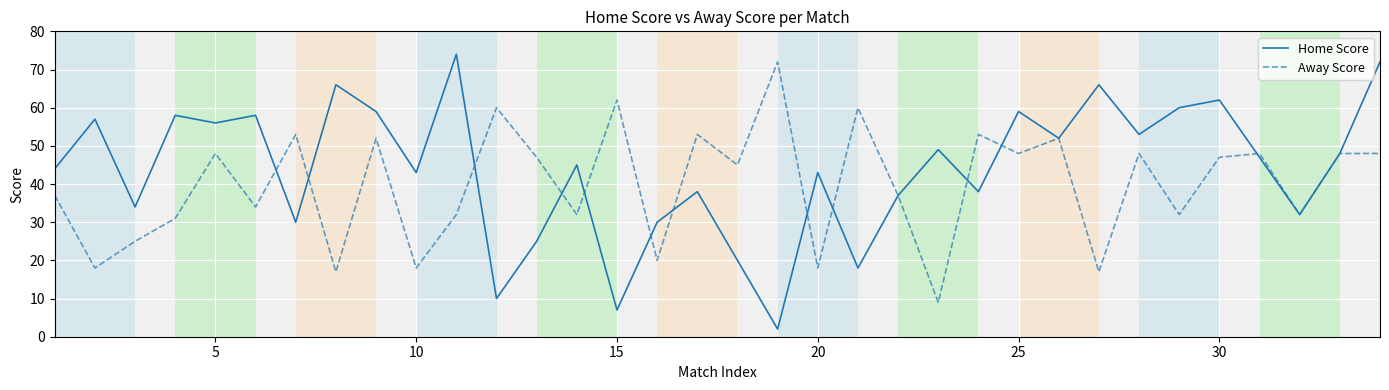

Which series has the largest total across all categories?

Home Score